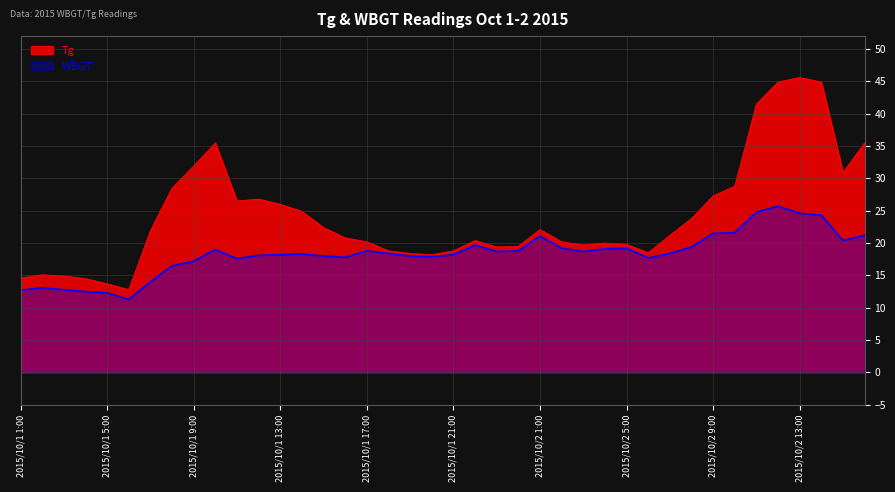

Where does the Tg series first go above 21?

2015/10/1 7:00